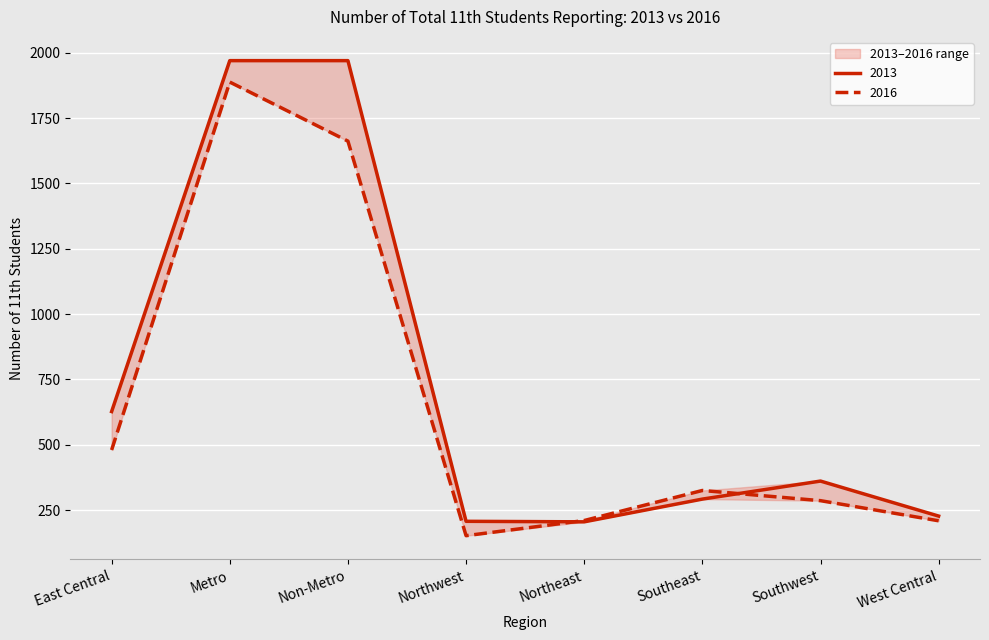

Reading right to left, extract all data points from this chart.

2013: 227	361	292	205	207	1970	1970	627
2016: 209	286	325	210	152	1662	1888	480